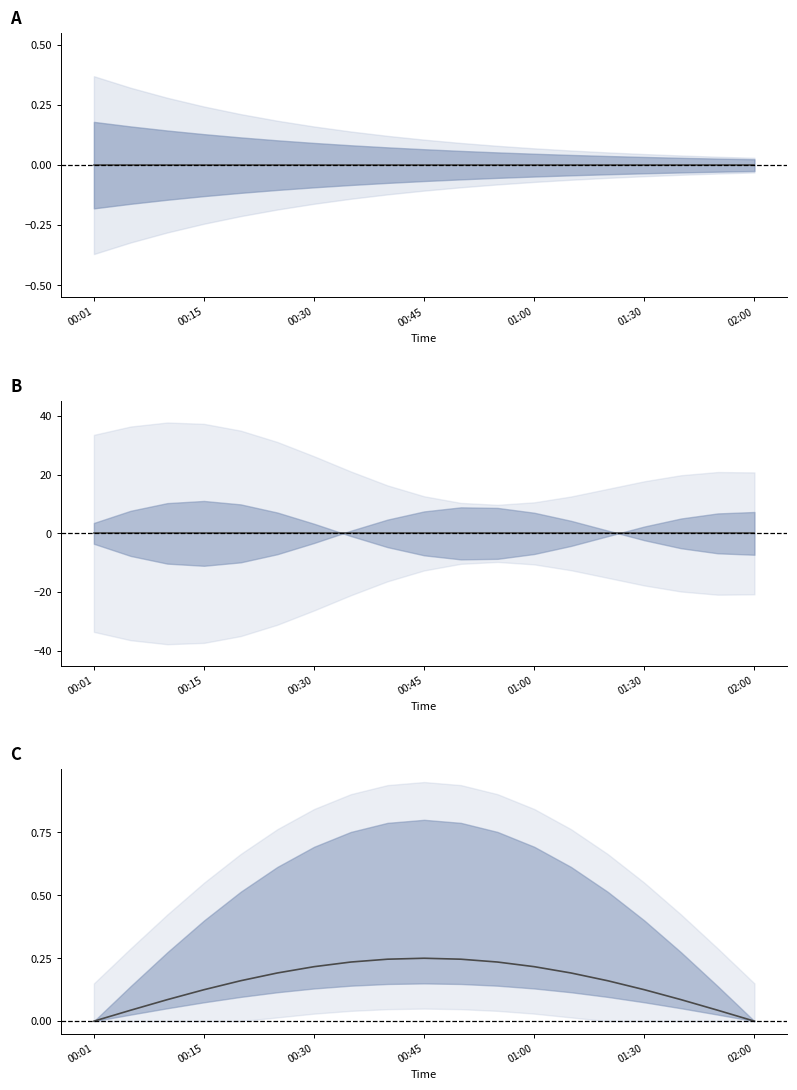

How many lines are shown in the chart?

1